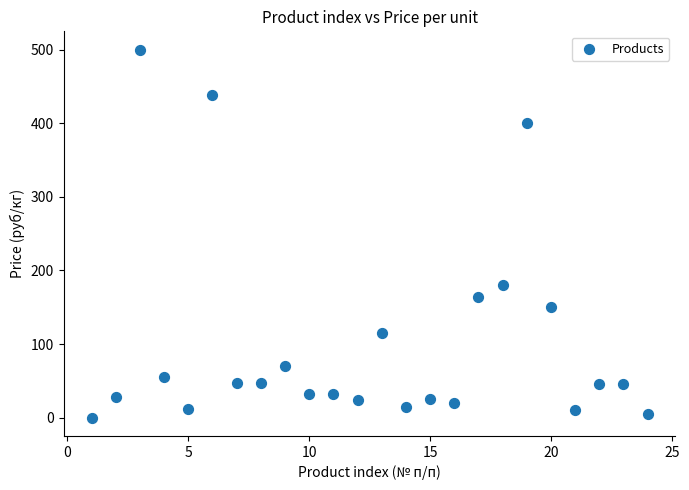

What is the range of X values (max minus min)?

23.0